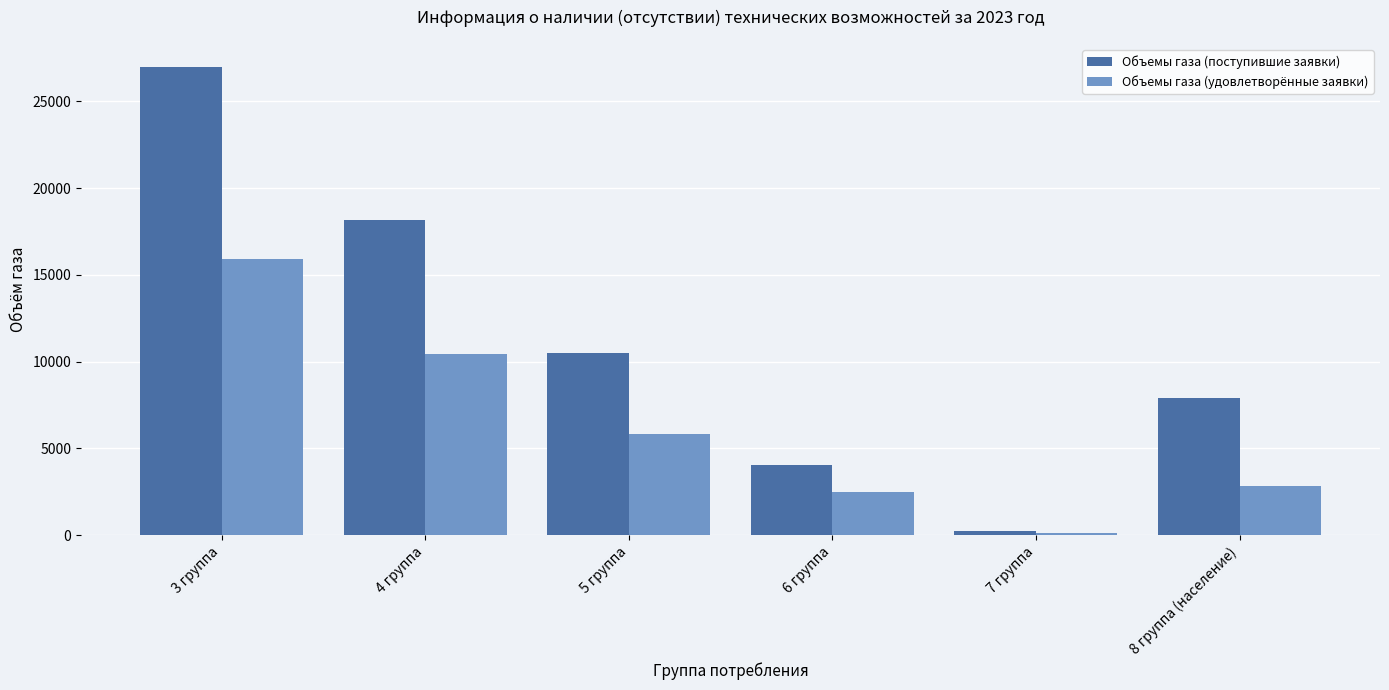

Where is Объемы газа (поступившие заявки) nearest to the value 13594?

5 группа